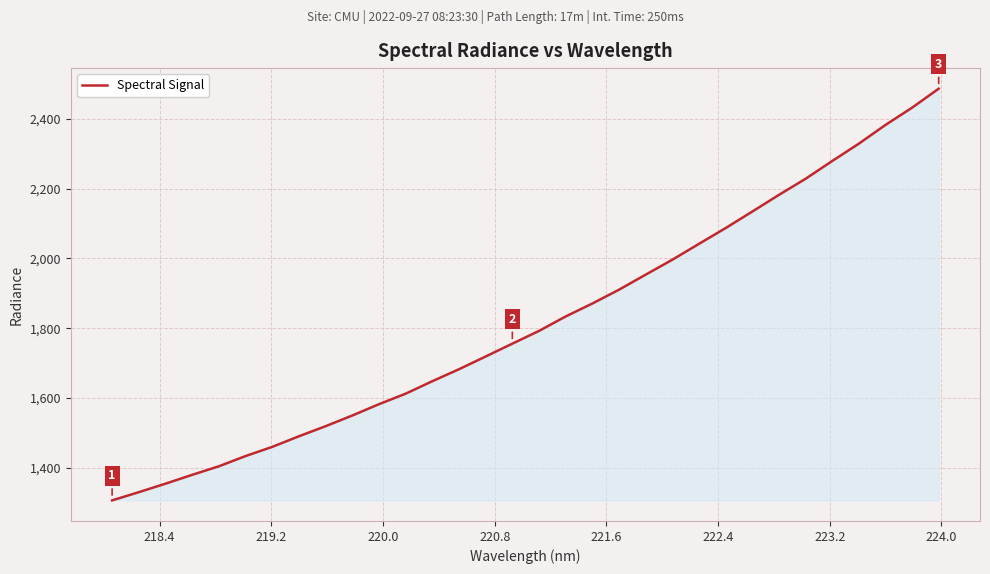

How many lines are shown in the chart?

1